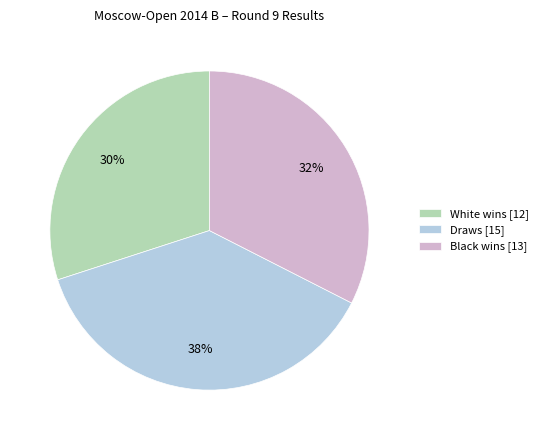

How many slices are in this pie chart?

3